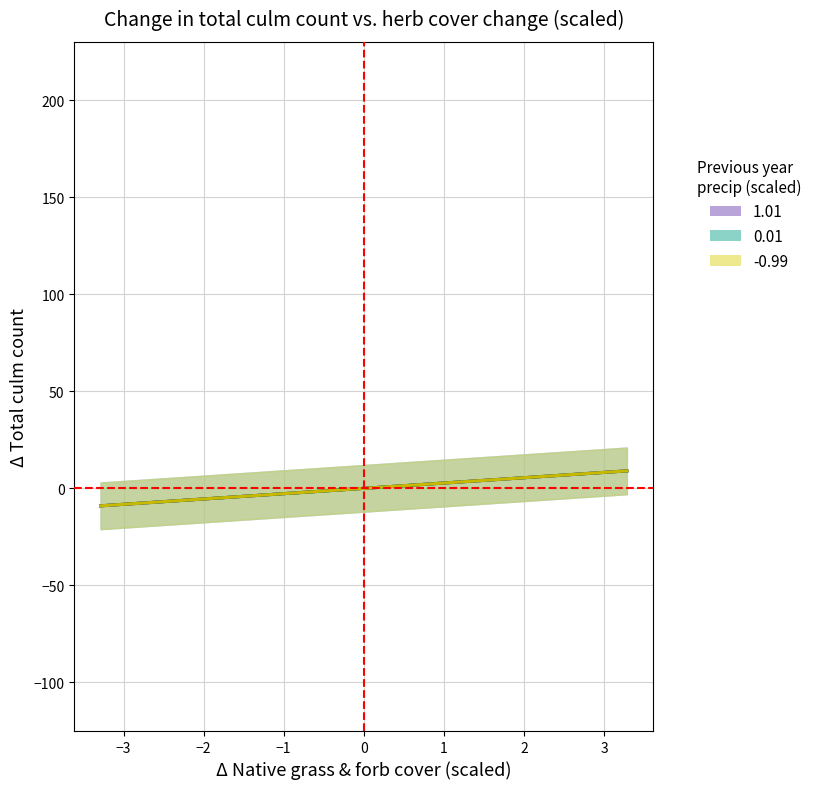

True or false: col_2 and col_1 intersect in this chart.

False